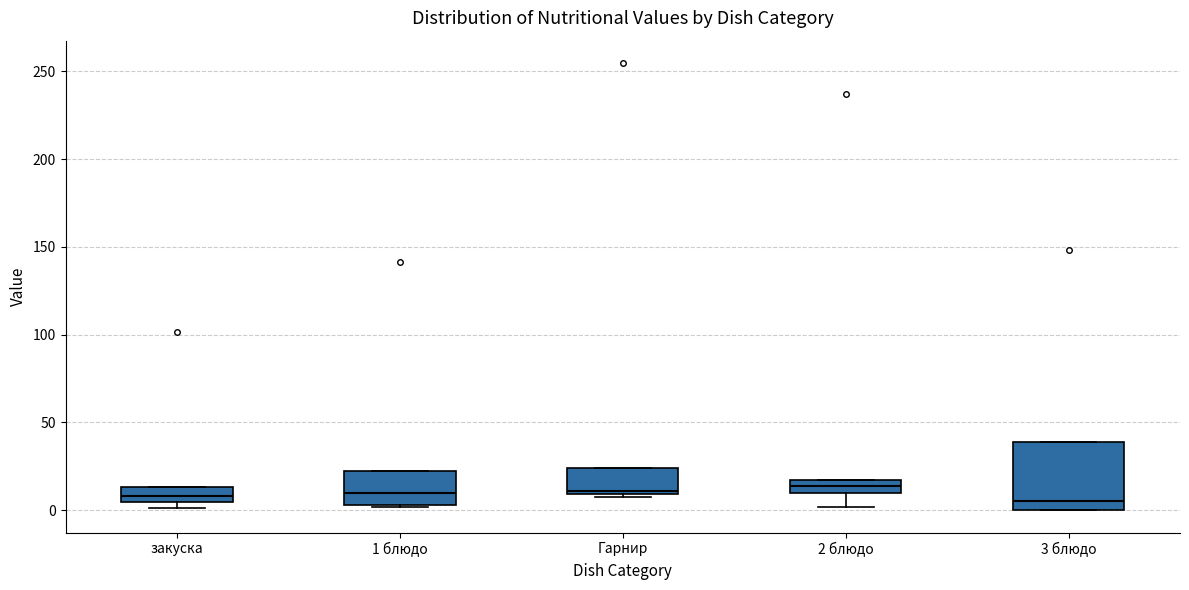

Where is the upper edge of the box for 2 блюдо on the y-axis? The values are not printed on the chart, so give them approximately, as read against the axis.

15